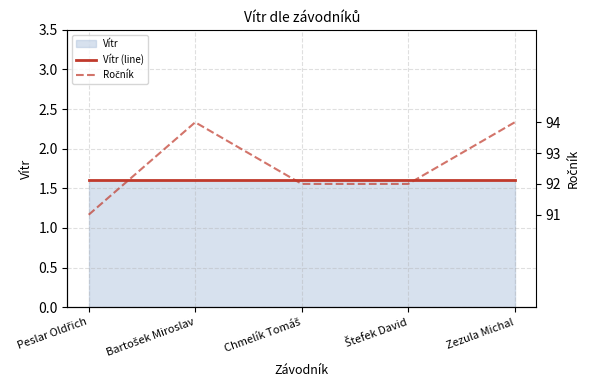

True or false: Ročník and Vítr (line) intersect in this chart.

False